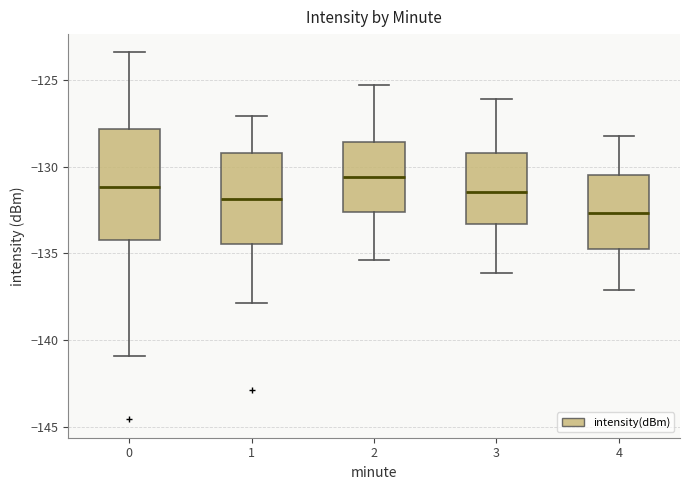

Reading left to right, transcribe this box plot: for each box, give where its median line is, the range the box spans, and where its two whiskers end, as read against the y-axis. The values are not printed on the chart, so give them approximately, as read against the axis.

0: median -131.0, box -134.0 to -128.0, whiskers -141.0 to -123.5
1: median -132.0, box -134.5 to -129.0, whiskers -138.0 to -127.0
2: median -130.5, box -132.5 to -128.5, whiskers -135.5 to -125.5
3: median -131.5, box -133.5 to -129.0, whiskers -136.0 to -126.0
4: median -132.5, box -134.5 to -130.5, whiskers -137.0 to -128.0